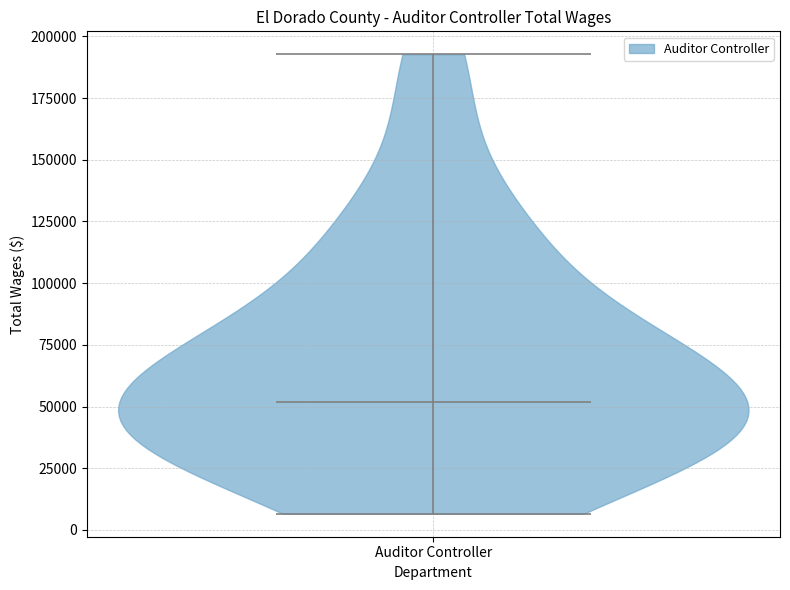

Read this violin plot against the y-axis: where its median line is, and the lowest and highest points the violin reaches. The values are not printed on the chart, so give them approximately, as read against the axis.

median line 50000, lowest point 5000, highest point 195000